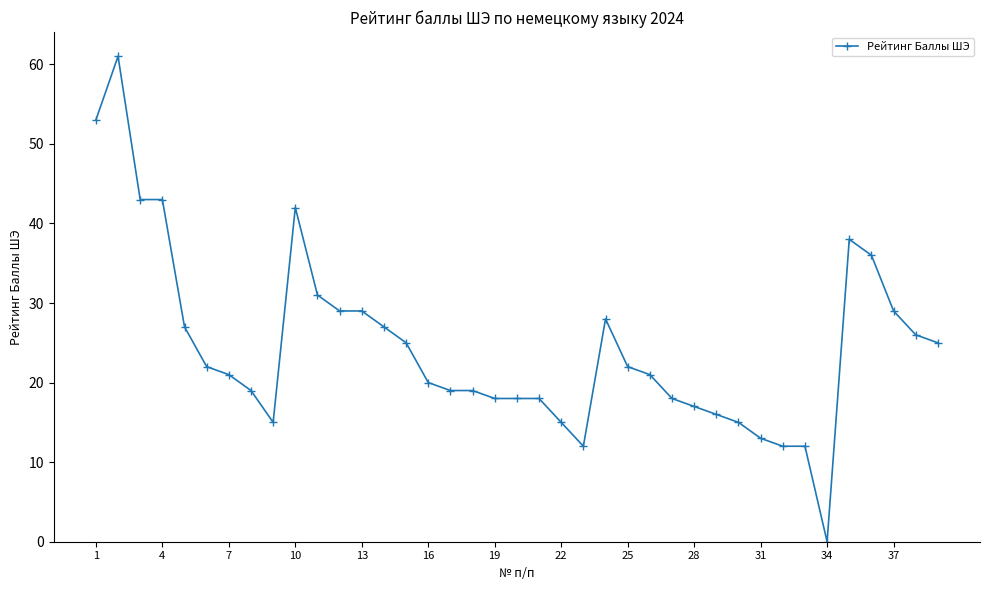

What is the maximum value shown in the chart?

61